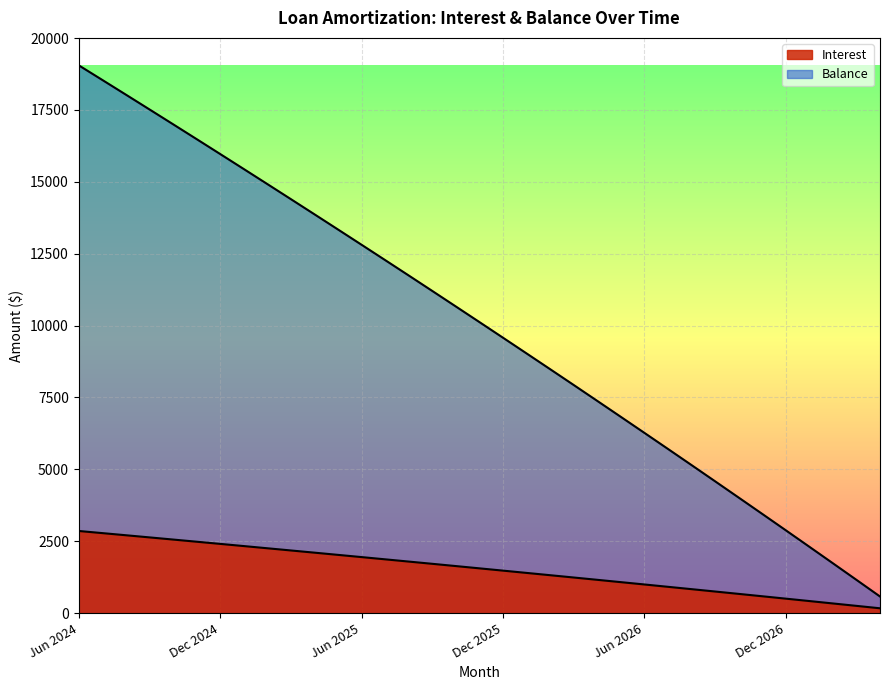

What is the value of the Principal point at the 34th from the left?

1158.0